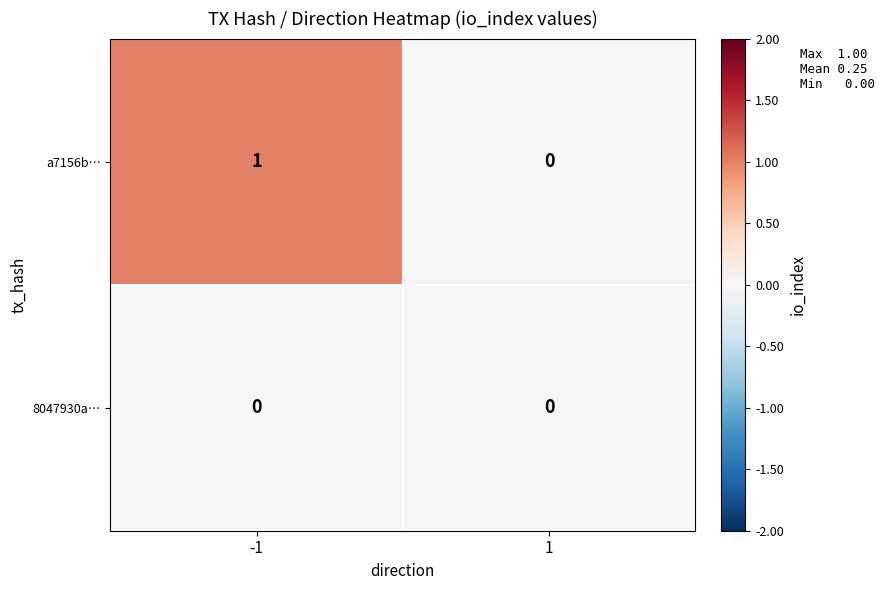

The value of 8047930a… at 1 is 0. True or false?

True